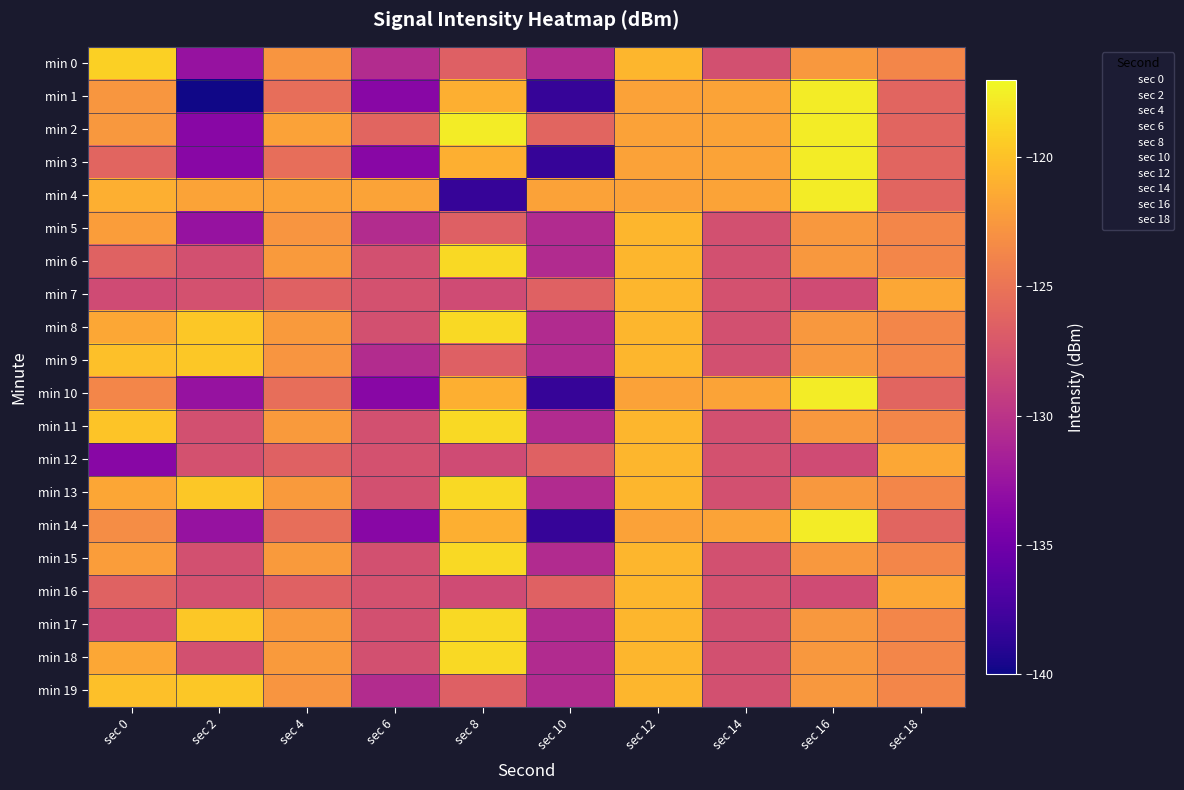

Between sec 6 and sec 12, which is larger?

sec 12